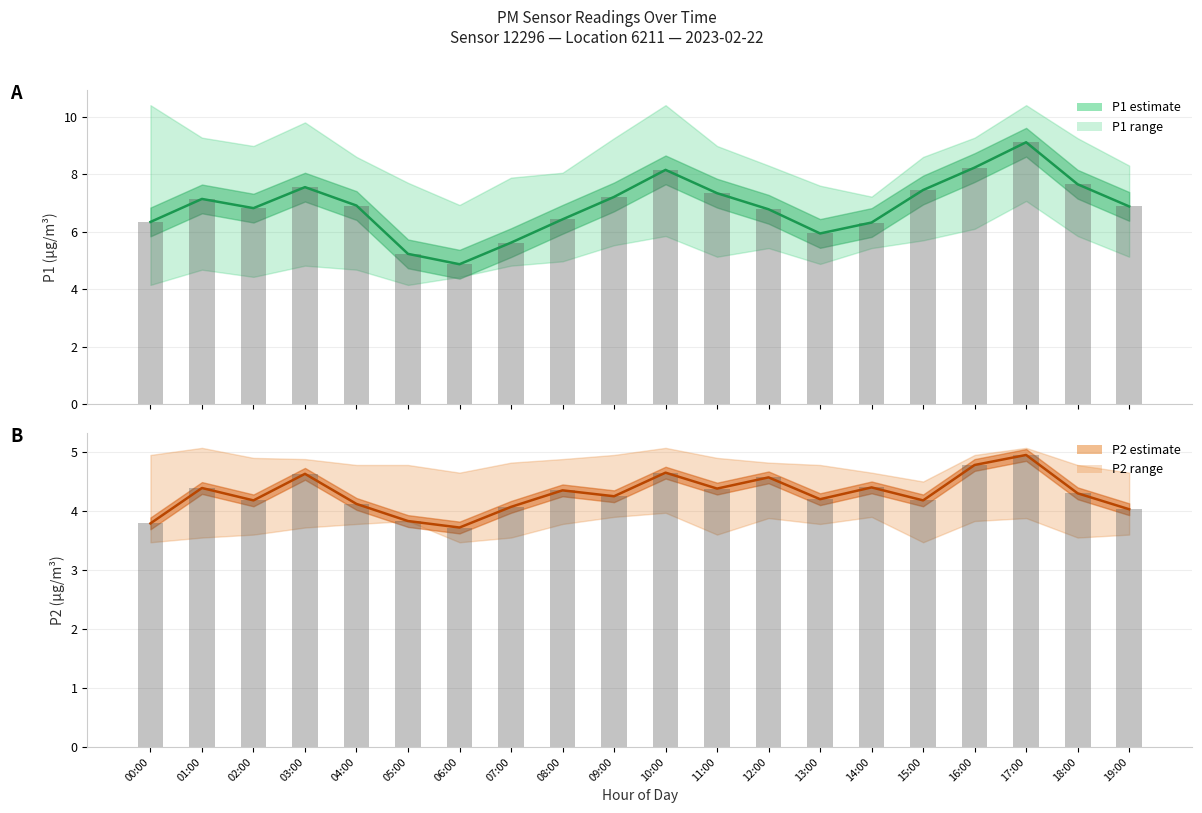

What is the average value of the P1 (PM10) series?

6.9